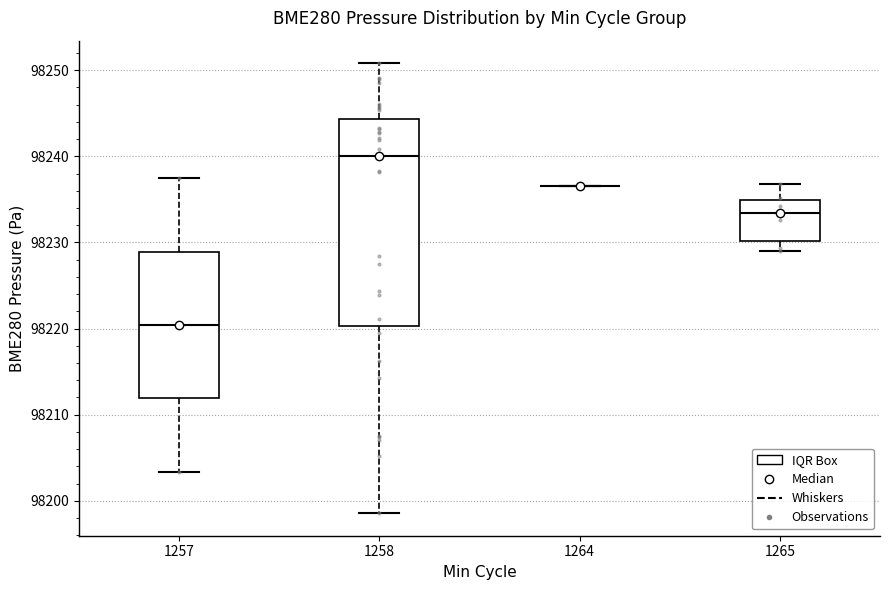

Reading left to right, read every box against the y-axis: the position of its median line, the range the box covers, and the ends of its whiskers. The values are not printed on the chart, so give them approximately, as read against the axis.

1257: median 98220, box 98212 to 98229, whiskers 98203 to 98237
1258: median 98240, box 98220 to 98244, whiskers 98199 to 98251
1264: box collapsed to a line at 98237, whiskers 98237 to 98237
1265: median 98233, box 98230 to 98235, whiskers 98229 to 98237